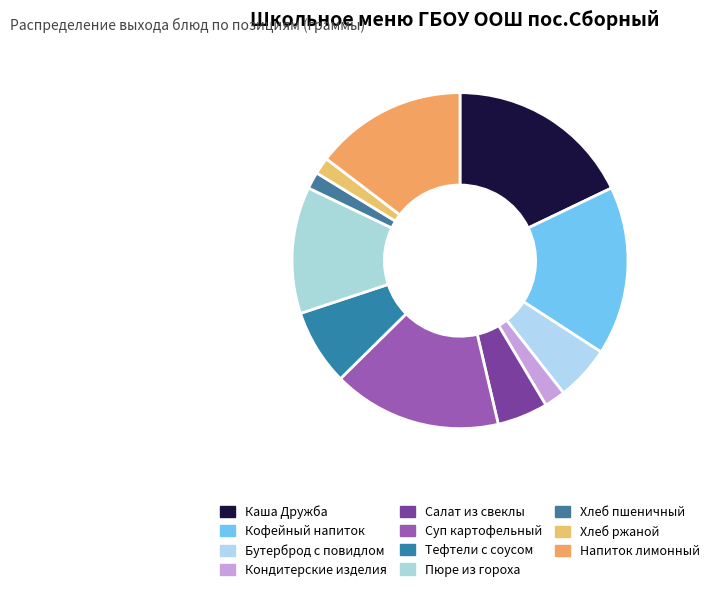

Is it true that Тефтели с соусом is 18% of the pie?

False